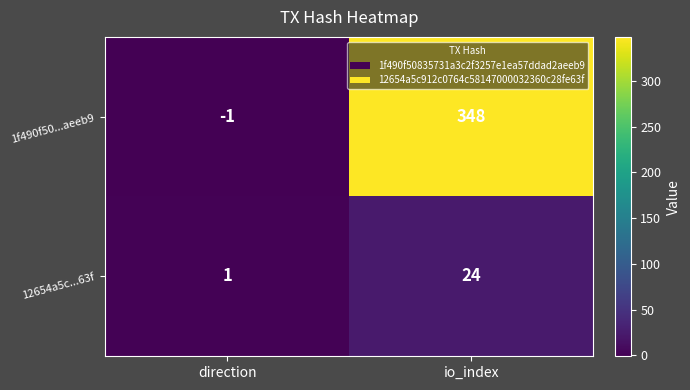

The value of 1f490f50...aeeb9 at direction is -1. True or false?

True